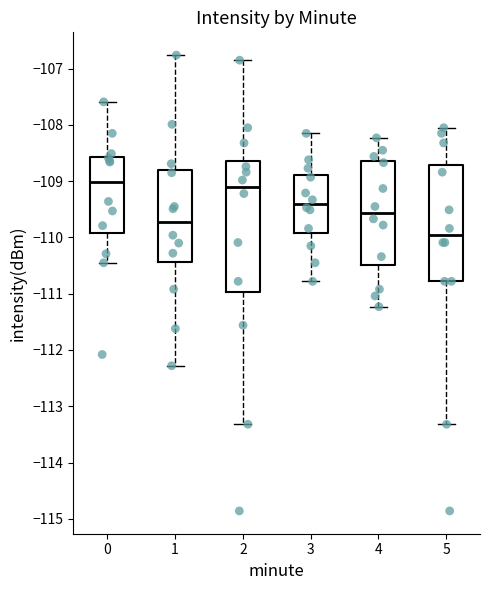

Where does the upper whisker of the box at x = 0 end on the y-axis? The values are not printed on the chart, so give them approximately, as read against the axis.

-107.6